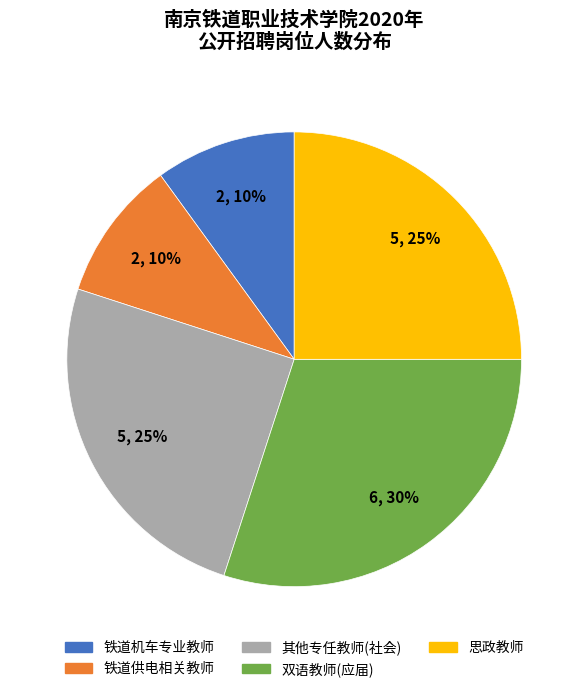

Does 其他专任教师(社会) account for over 50% of the chart?

No